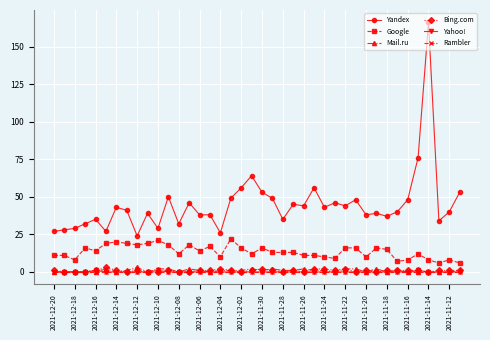

Which series has the largest total across all categories?

Yandex